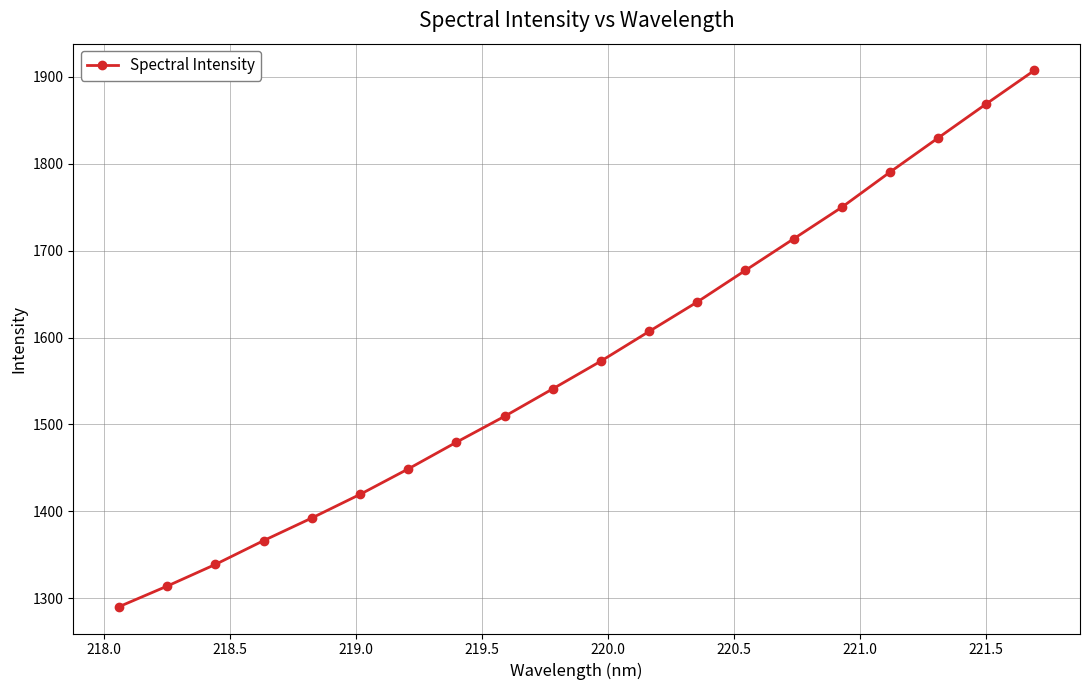

What is the minimum value shown in the chart?

1290.2